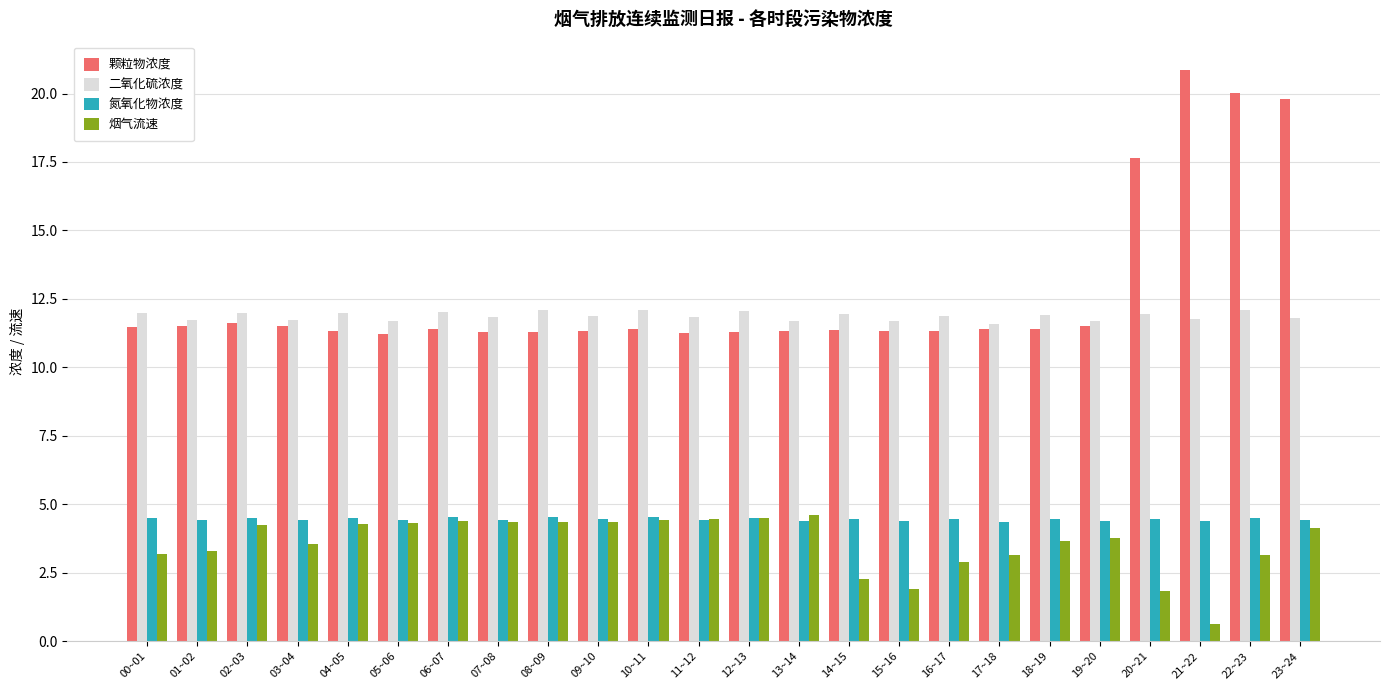

At which category does the chart reach its minimum across all series?

21~22